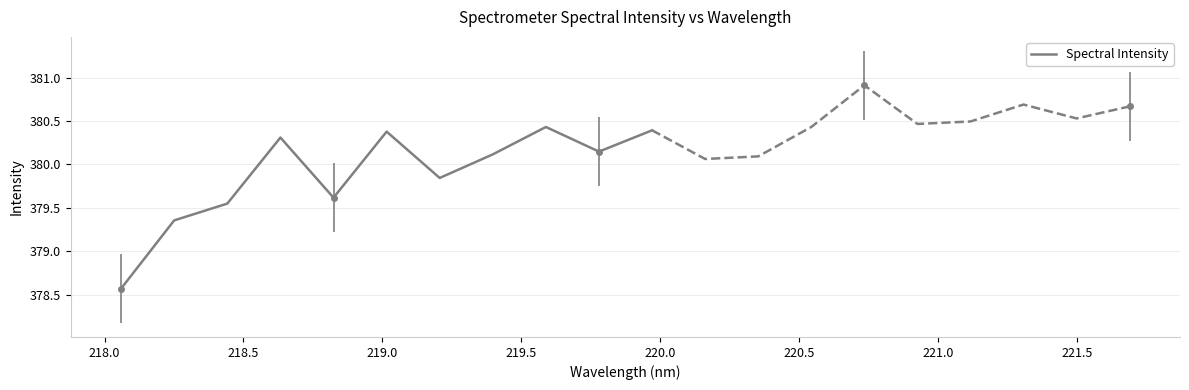

The chart shows a value of 525.7 at 220.5. True or false?

False